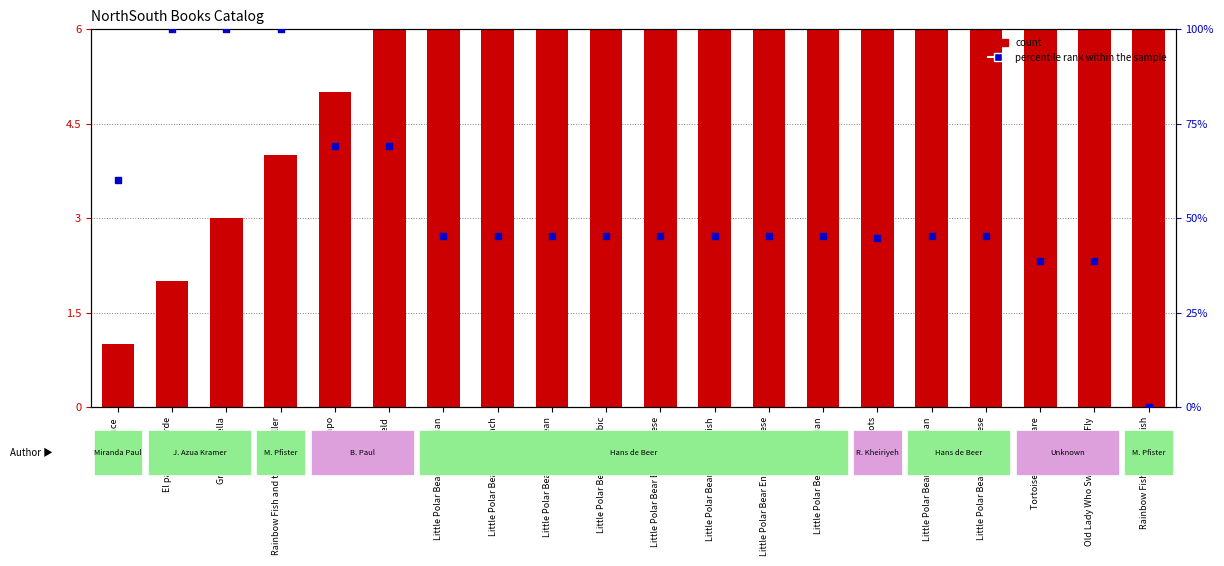

Which series reaches the minimum Y coordinate?

percentile rank within the sample